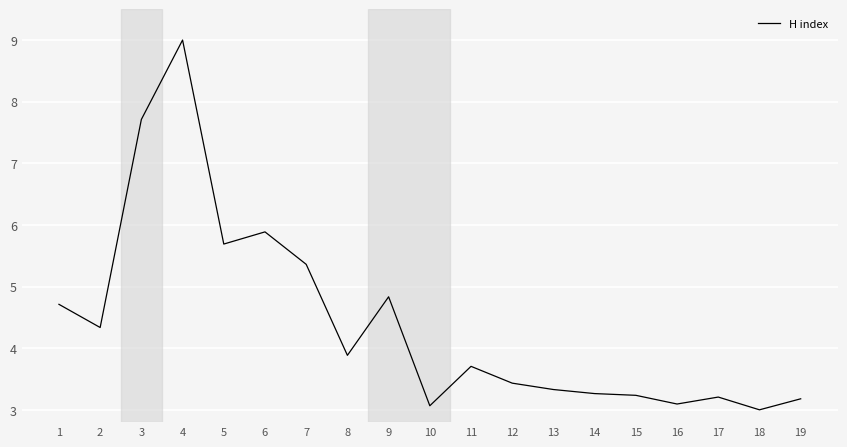

Is it true that the value at 7 is 8.3?

False